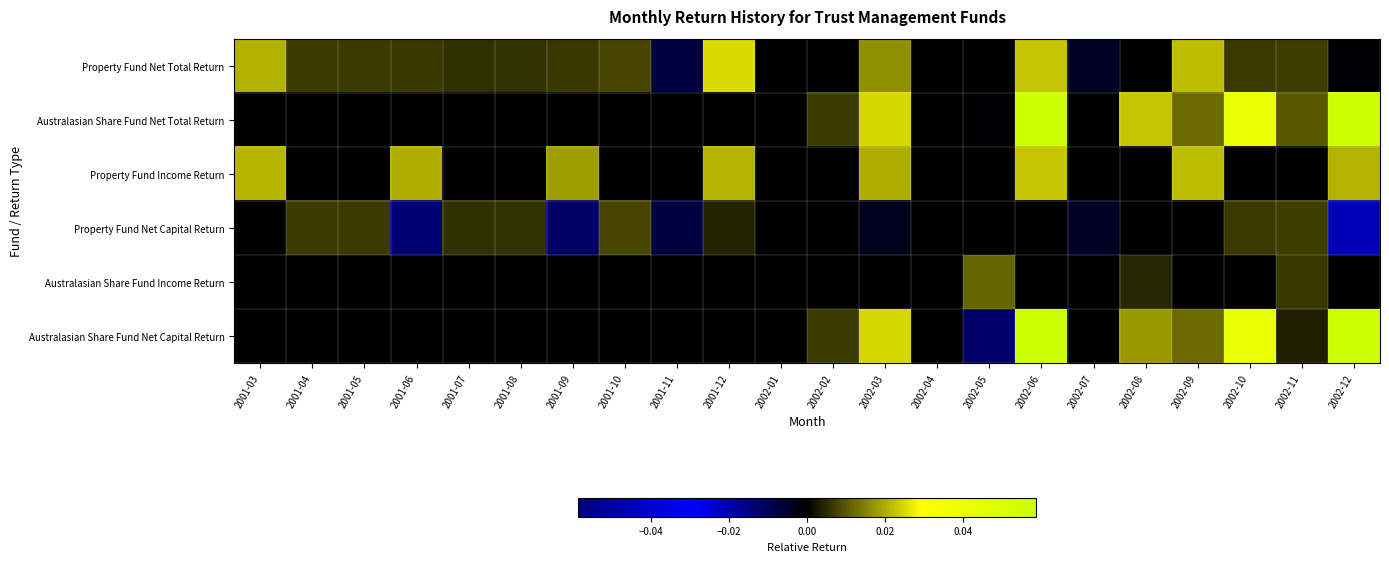

At which category is the sum across all series the highest?

2002-06